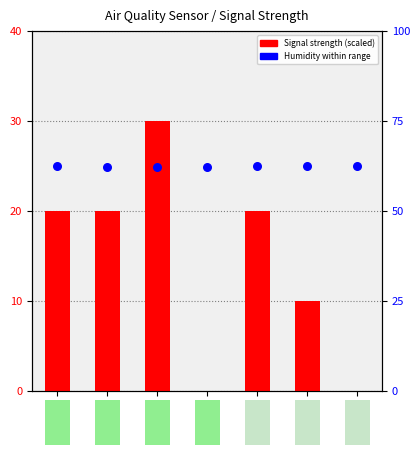

What are all the series names shown in the legend?

Signal strength (scaled), Humidity (%)